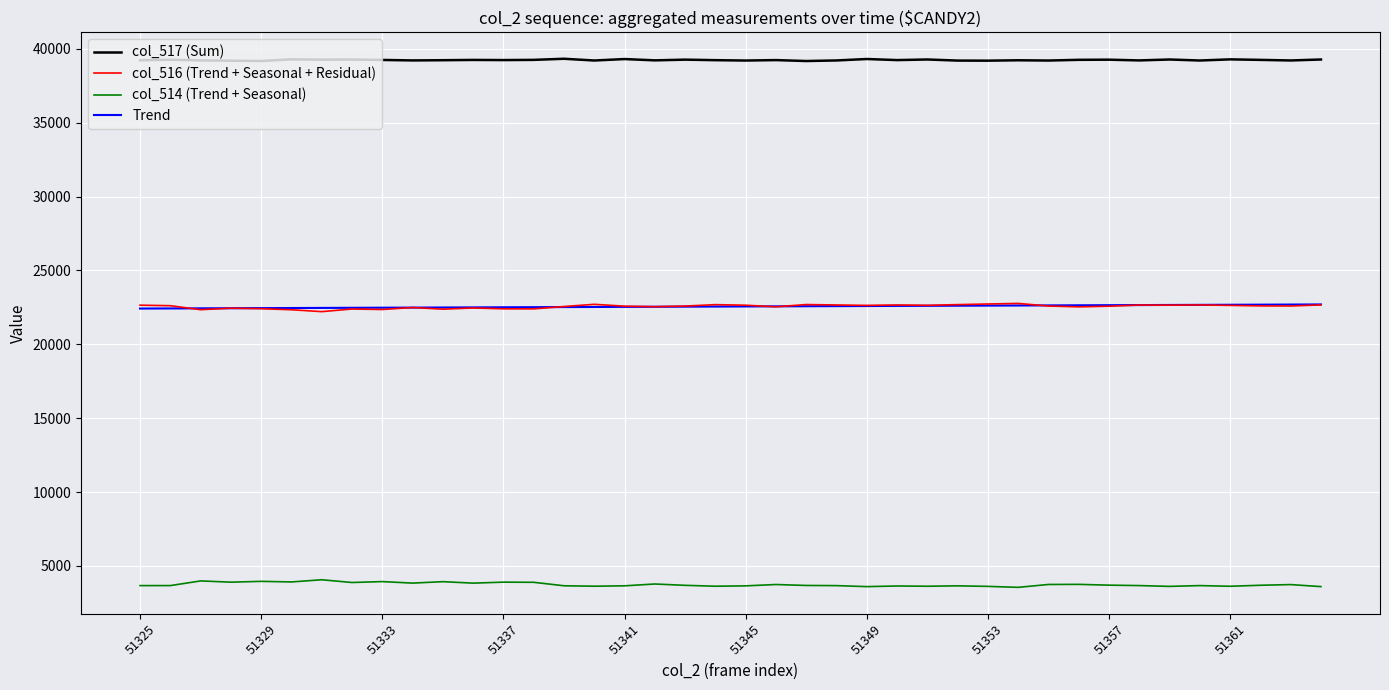

What is the maximum value for col_514 (Trend + Seasonal)?

4064.0